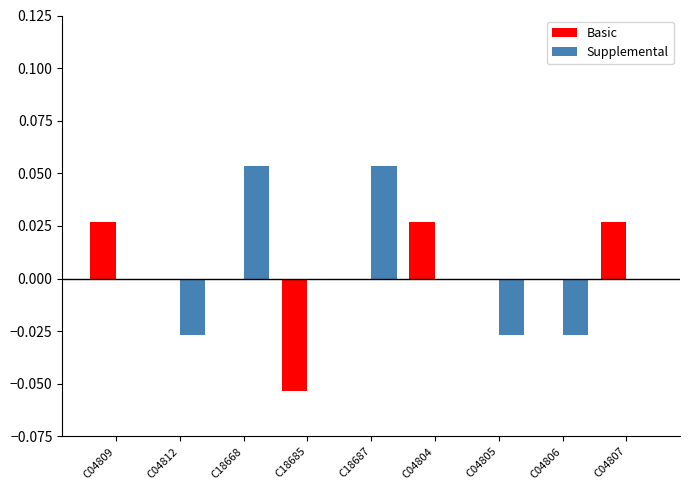

Is the value of Supplemental at C04806 greater than the value of Basic at C04805?

No